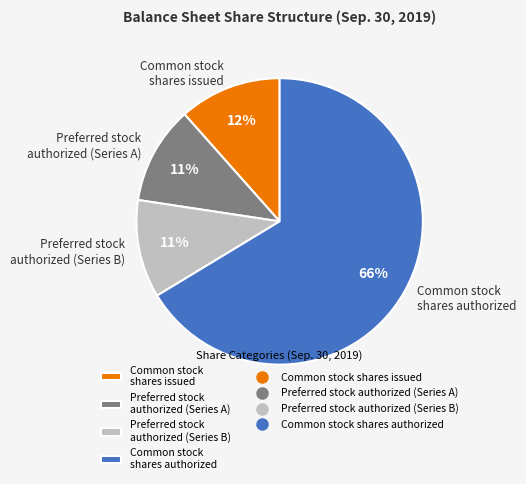

The Common stock shares issued slice represents 12% of the pie. True or false?

True